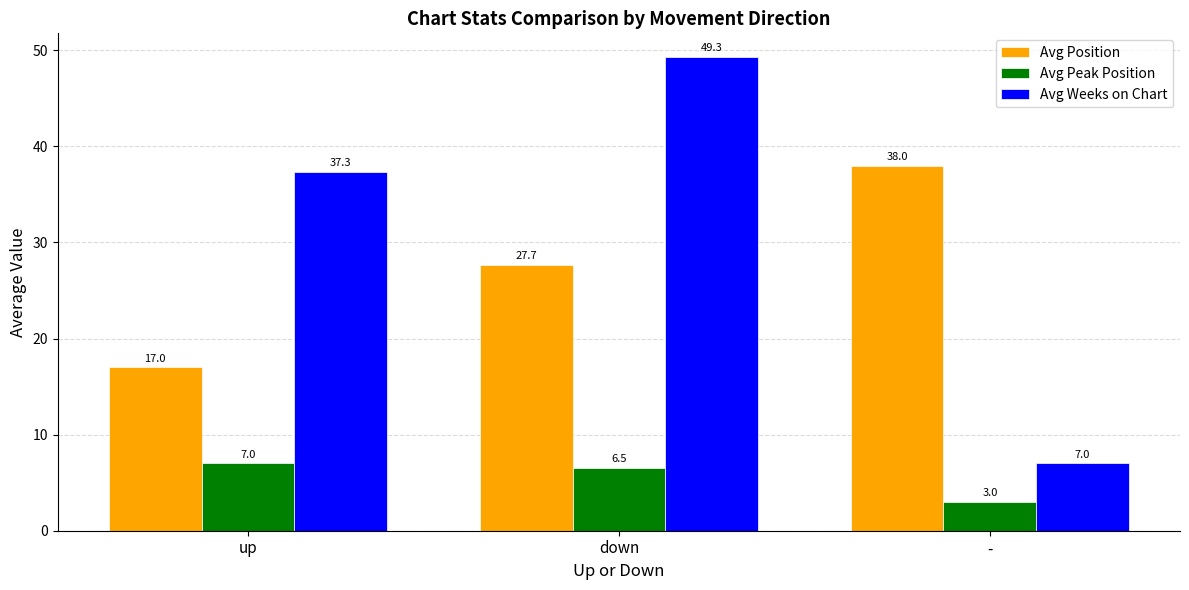

List the series in order of their peak value, lowest first.

Avg Peak Position, Avg Position, Avg Weeks on Chart